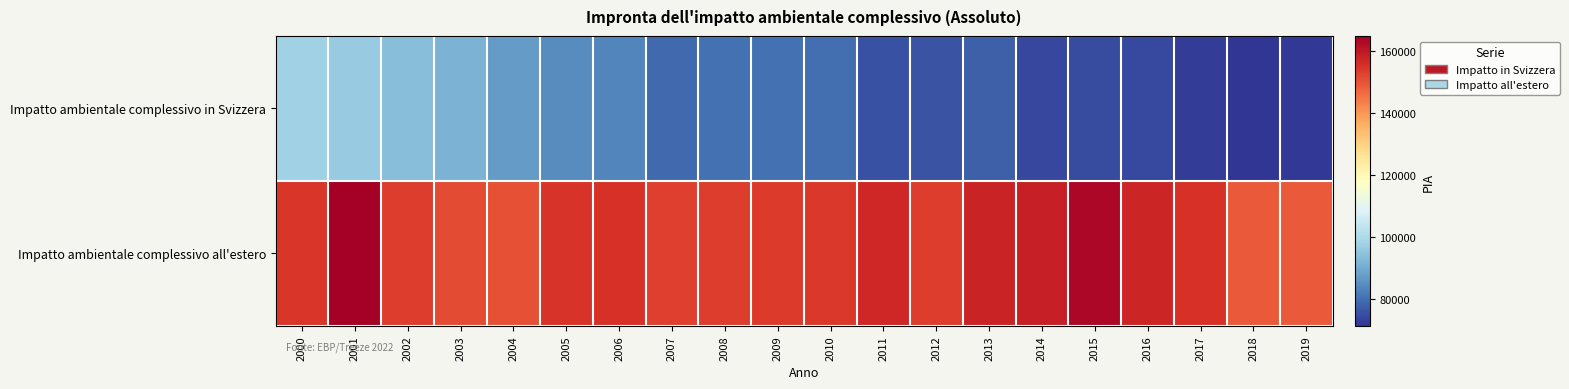

Reading right to left, transcribe all the data shown in this chart.

Impatto ambientale complessivo in Svizzera: 2019=71958.6	2018=71471.4	2017=72900.1	2016=74522.8	2015=74915.7	2014=74070.8	2013=78037.1	2012=76126.8	2011=75822.5	2010=79991.3	2009=80431.1	2008=80414.0	2007=79431.2	2006=83615.4	2005=84610.4	2004=87440.4	2003=91817.6	2002=93856.2	2001=96480.7	2000=98018.9
Impatto ambientale complessivo all'estero: 2019=149100.5	2018=148900.7	2017=155240.9	2016=157597.0	2015=163401.0	2014=158497.8	2013=157772.7	2012=153318.8	2011=157125.4	2010=154095.9	2009=153935.5	2008=153503.2	2007=153085.8	2006=155243.0	2005=154730.4	2004=150388.6	2003=151093.9	2002=153336.0	2001=164898.8	2000=154669.8